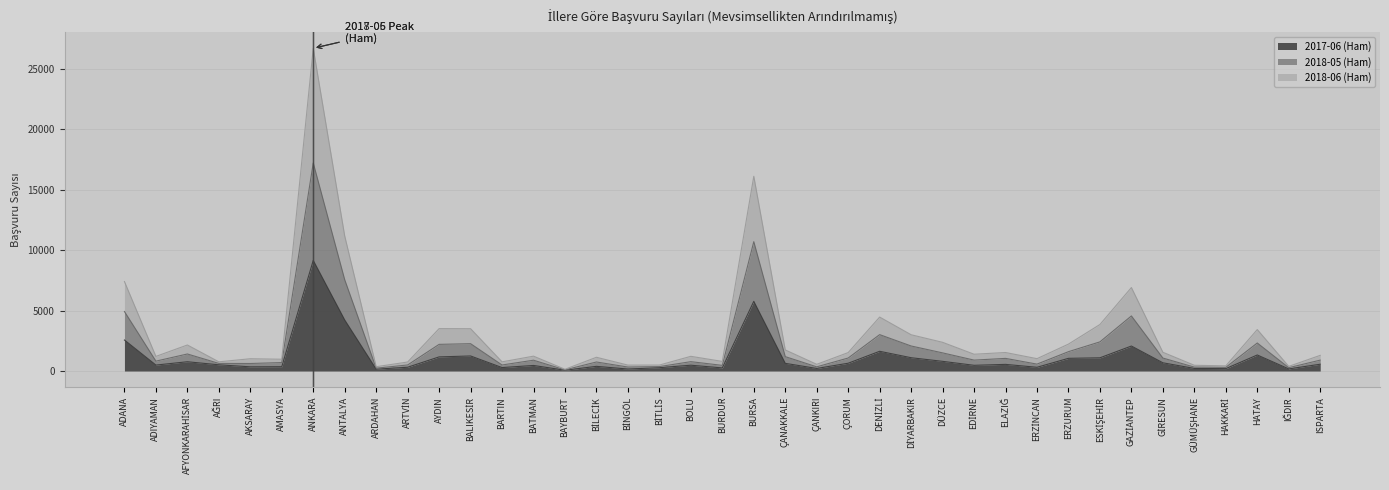

At which category is the sum across all series the highest?

ANKARA